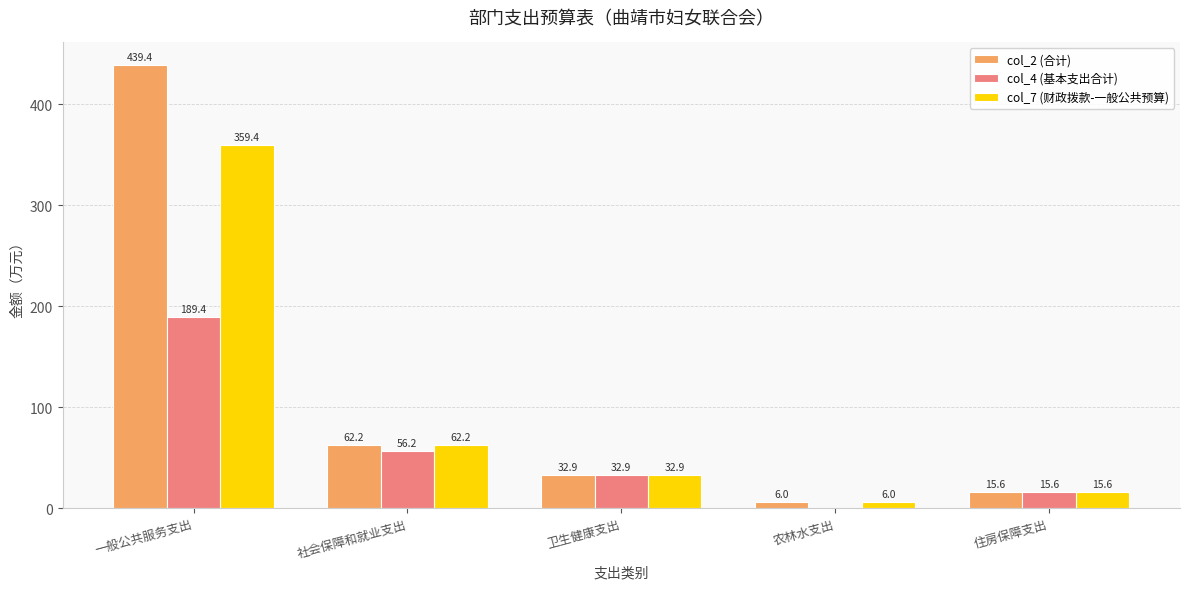

How many groups of bars are there?

5